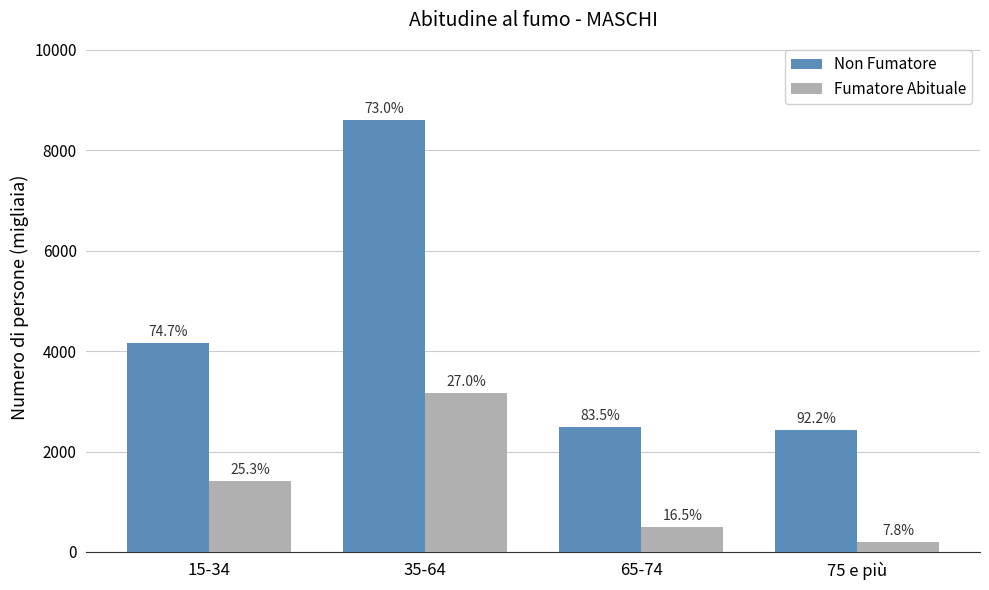

What are all the series names shown in the legend?

Non Fumatore, Fumatore Abituale